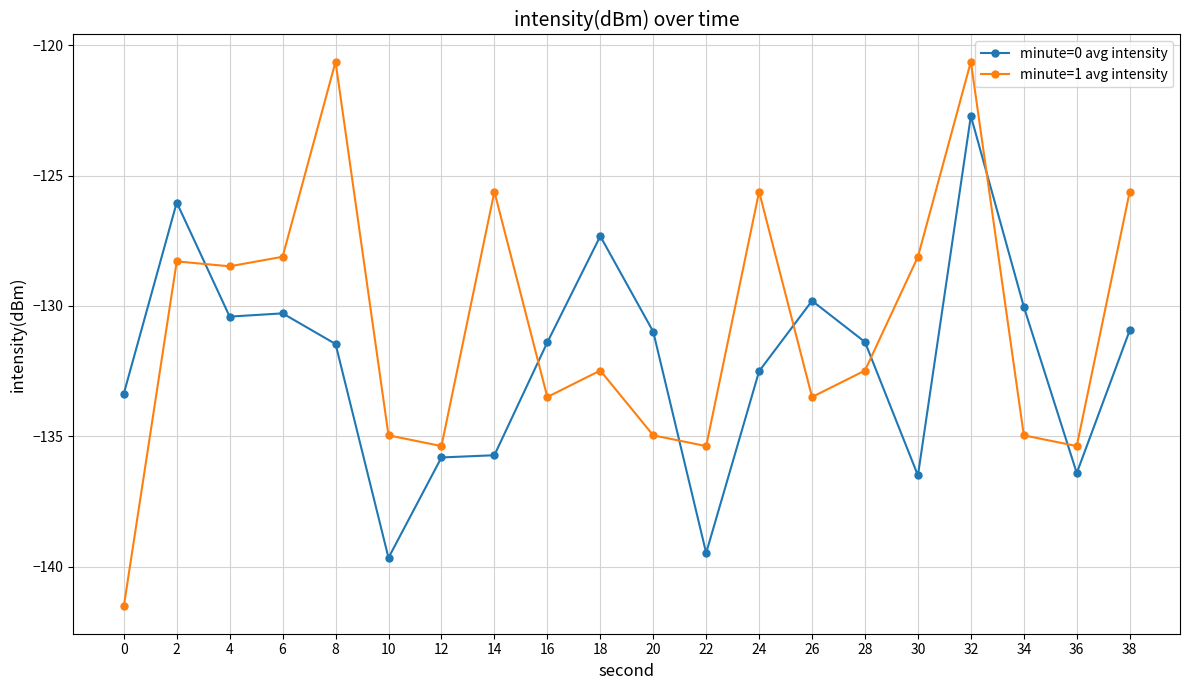

At 22, list the series in order from smallest to largest.

minute=0 avg intensity, minute=1 avg intensity